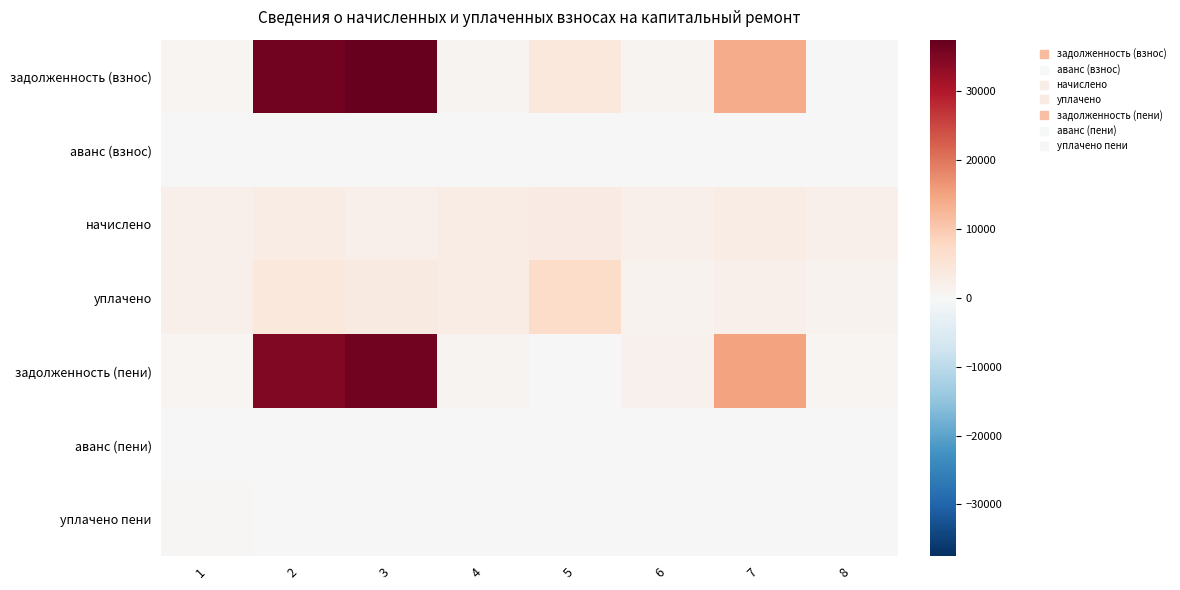

What is the total value across all series at 2?

77824.1